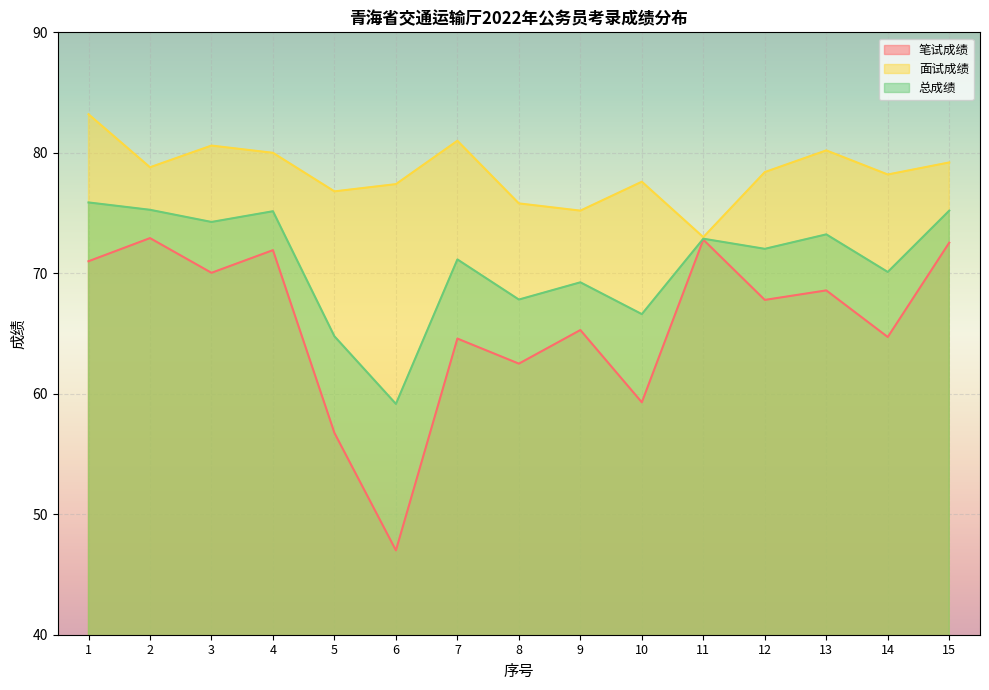

True or false: 总成绩 and 面试成绩 cross at least once.

False